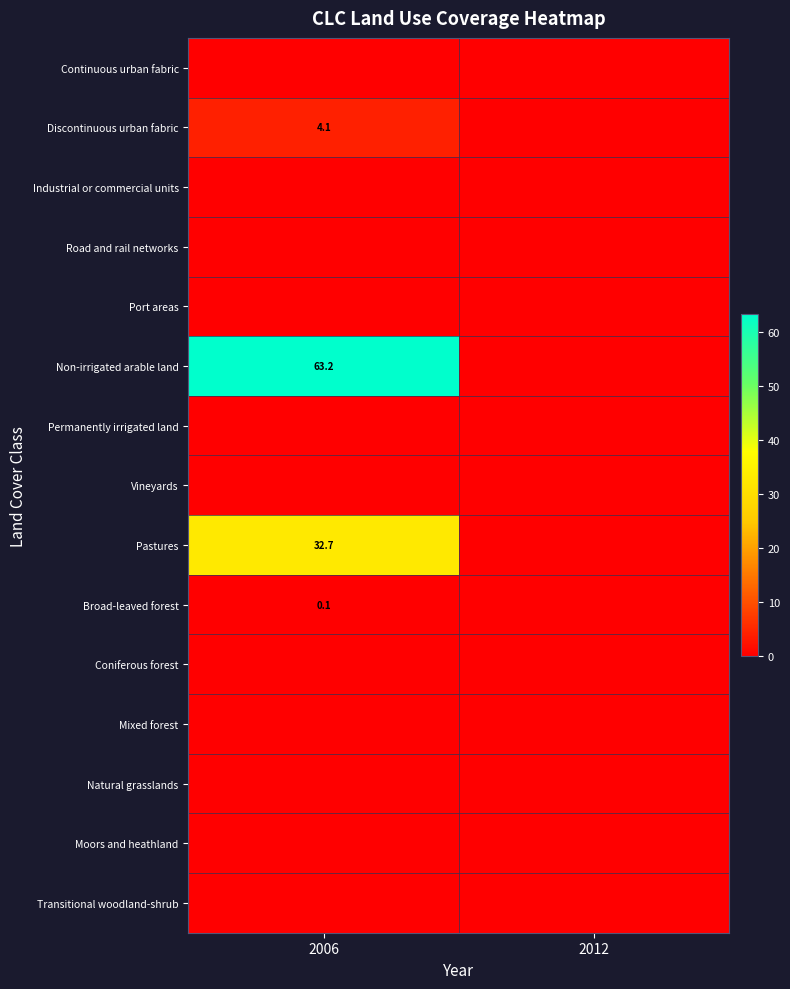

Which category has the highest value across all series?

2006